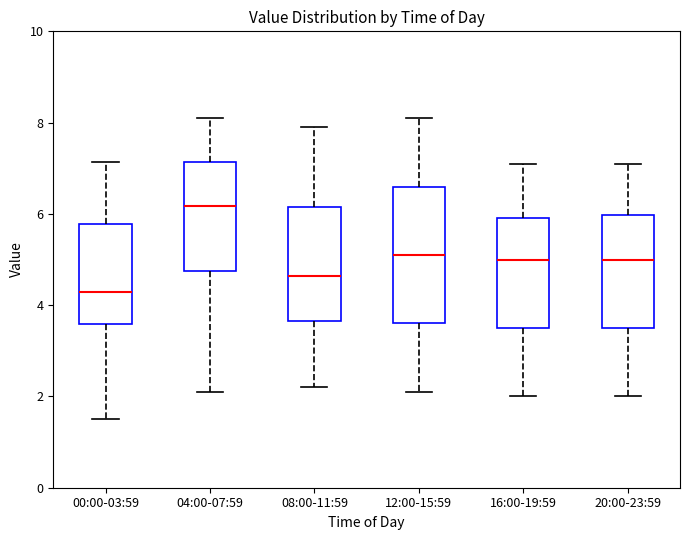

Reading left to right, transcribe this box plot: for each box, give where its median line is, the range the box spans, and where its two whiskers end, as read against the y-axis. The values are not printed on the chart, so give them approximately, as read against the axis.

00:00-03:59: median 4.2, box 3.6 to 5.8, whiskers 1.6 to 7.2
04:00-07:59: median 6.2, box 4.8 to 7.2, whiskers 2.2 to 8.2
08:00-11:59: median 4.6, box 3.6 to 6.2, whiskers 2.2 to 8.0
12:00-15:59: median 5.2, box 3.6 to 6.6, whiskers 2.2 to 8.2
16:00-19:59: median 5.0, box 3.6 to 6.0, whiskers 2.0 to 7.2
20:00-23:59: median 5.0, box 3.6 to 6.0, whiskers 2.0 to 7.2